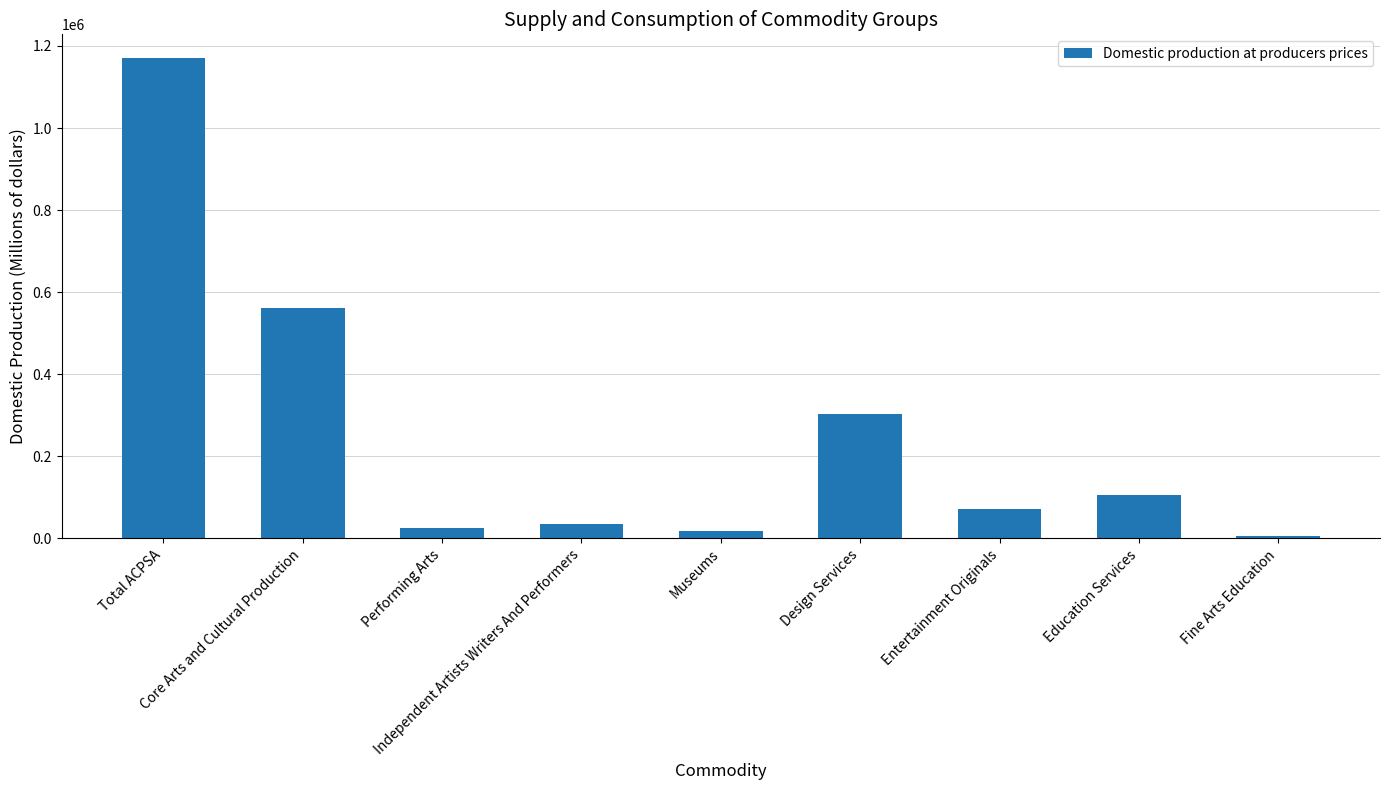

At which label is the value closest to 587521?

Core Arts and Cultural Production